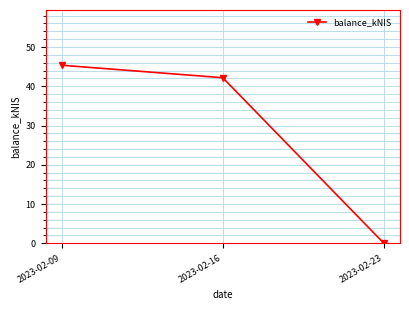

How many distinct data groups are displayed?

1